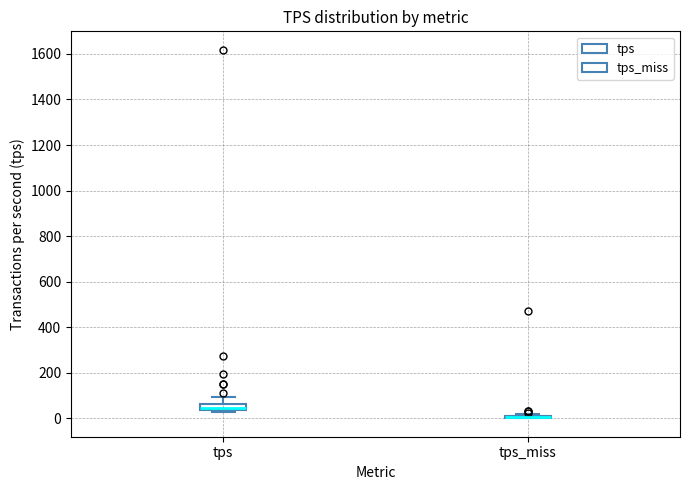

Comparing the boxes themselves (not the whiskers), which one is the tallest?

tps